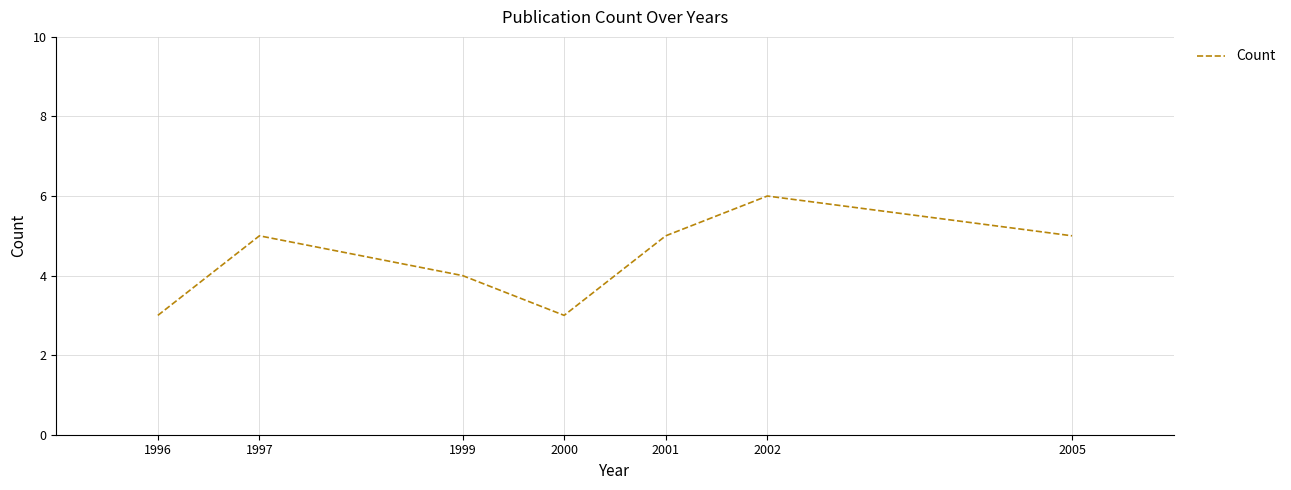

How many lines are shown in the chart?

1